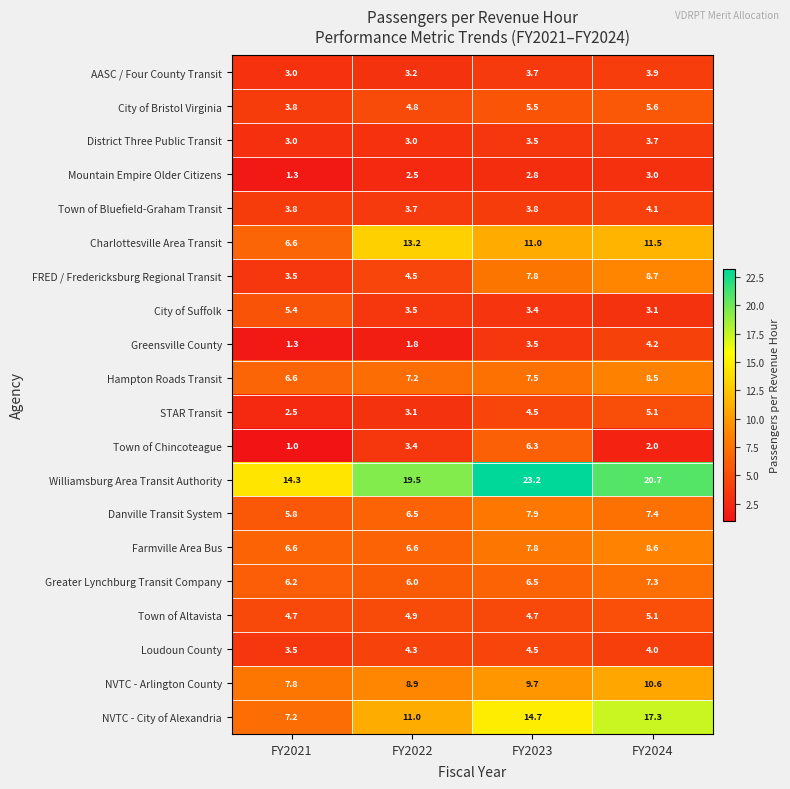

What is the total value across all series at FY2024?

144.4